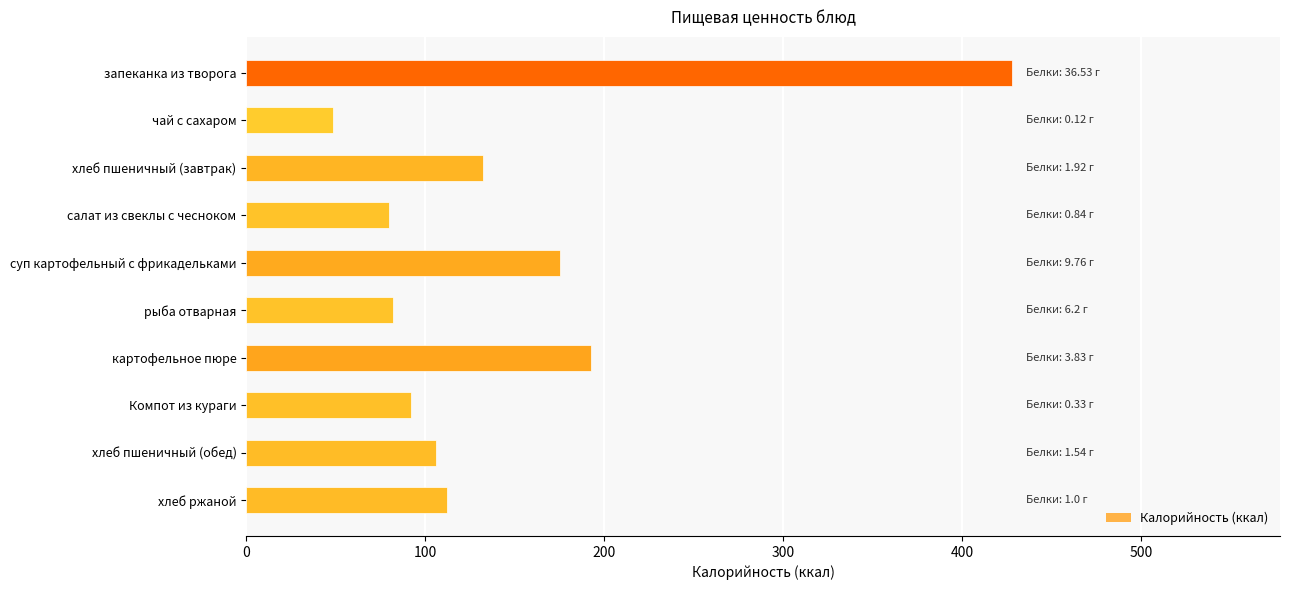

What is the label of the 8th bar from the top?

Компот из кураги